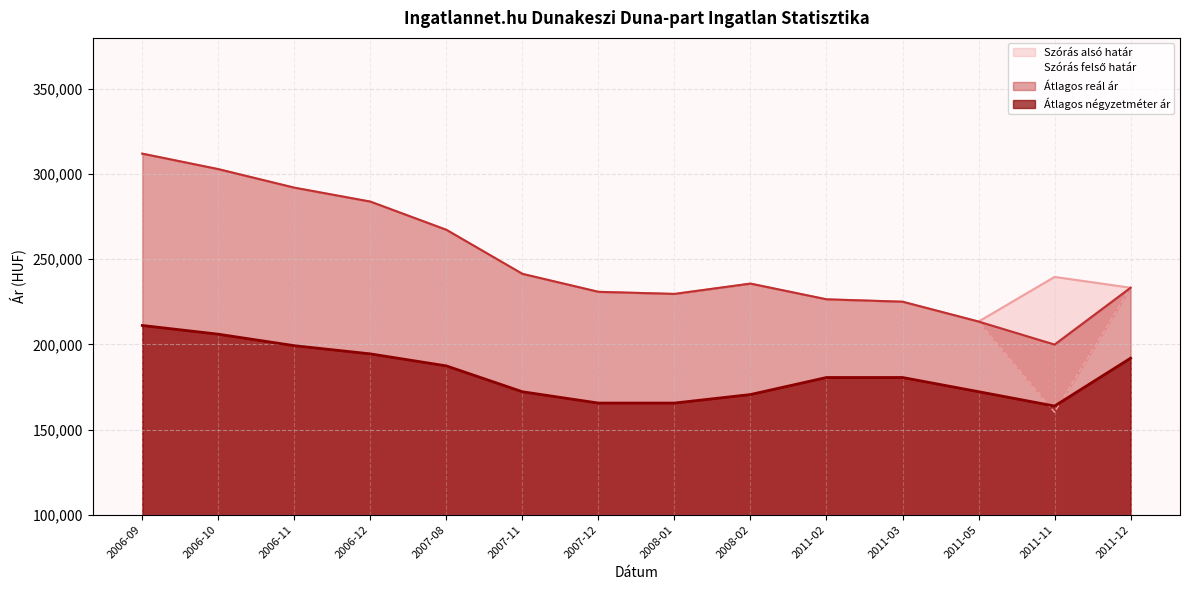

What is the label of the 12th point from the left?

2011-05